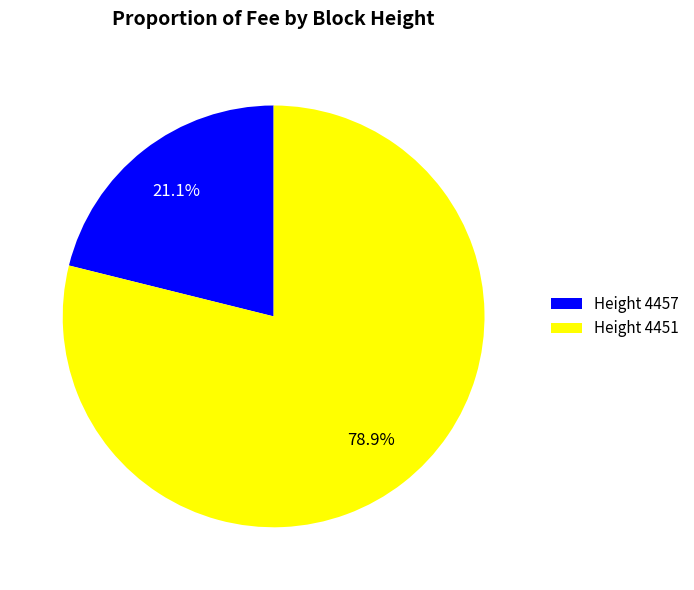

Between Height 4457 and Height 4451, which is larger?

Height 4451